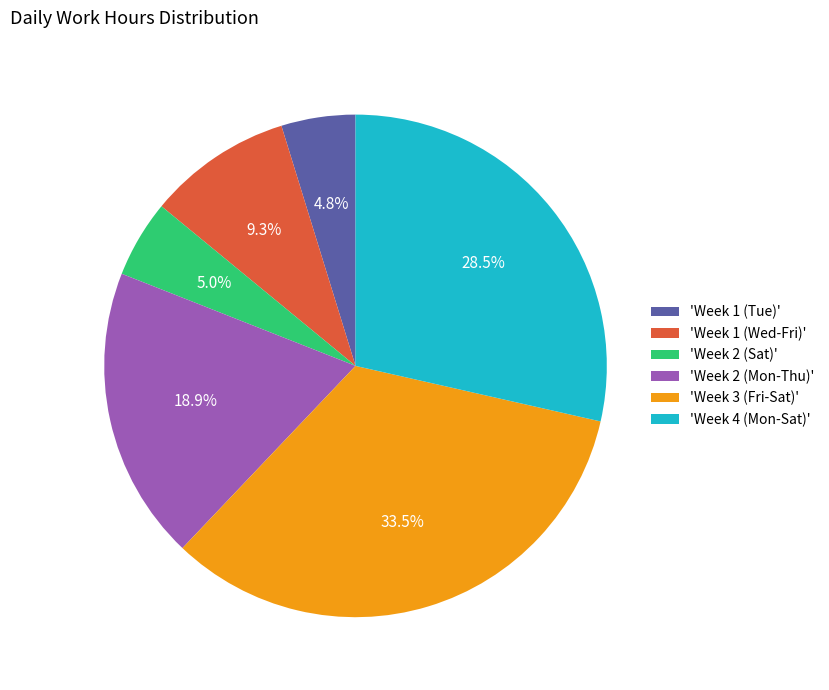

Which slice is the largest?

'Week 3 (Fri-Sat)'